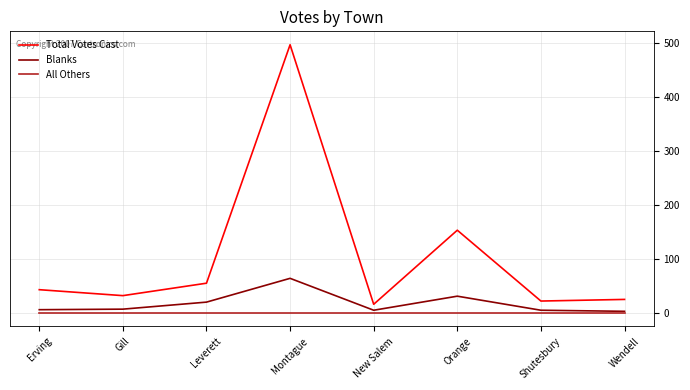

Count the number of categories in the chart.

8